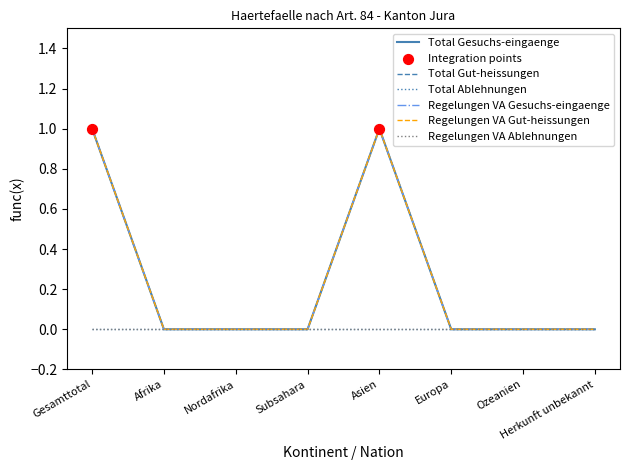

Is this an area chart (filled region under the line)?

No